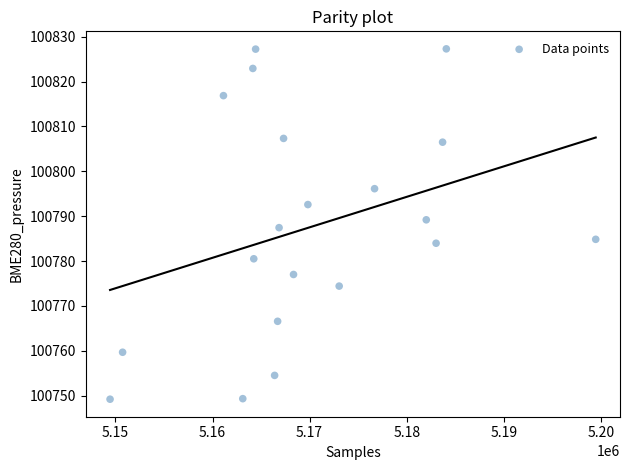

What is the range of X values (max minus min)?

50024.0